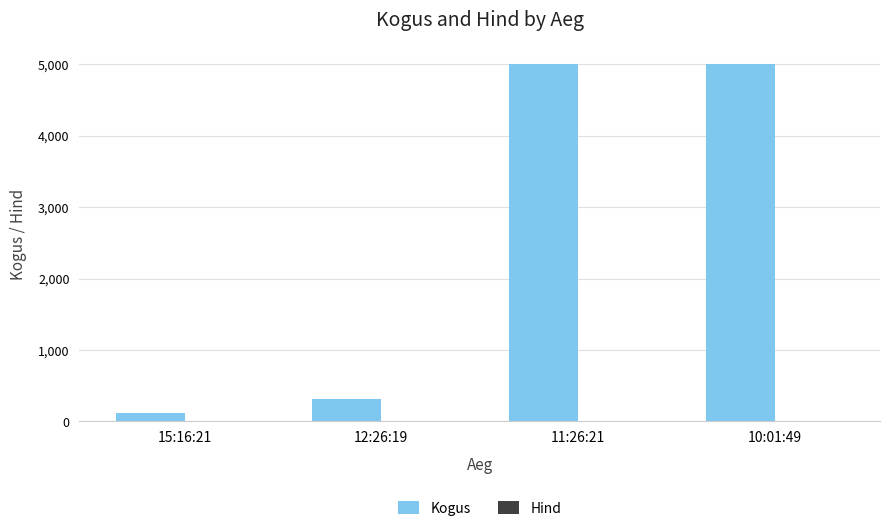

What is the difference between the Kogus values at 12:26:19 and 15:16:21?

194.0